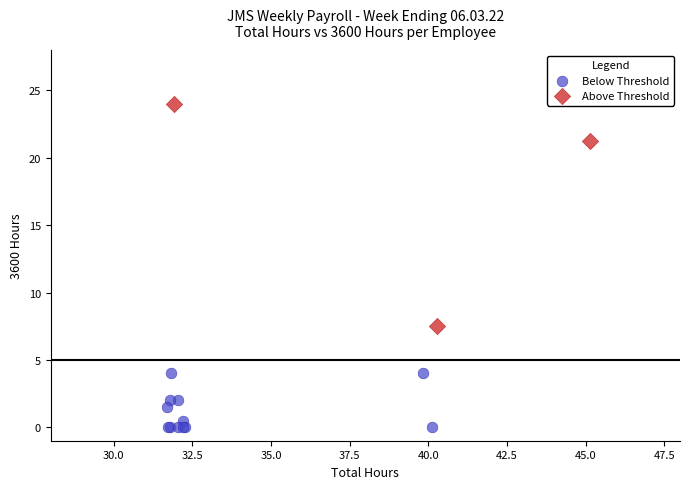

Which series reaches the maximum Y coordinate?

Above Threshold